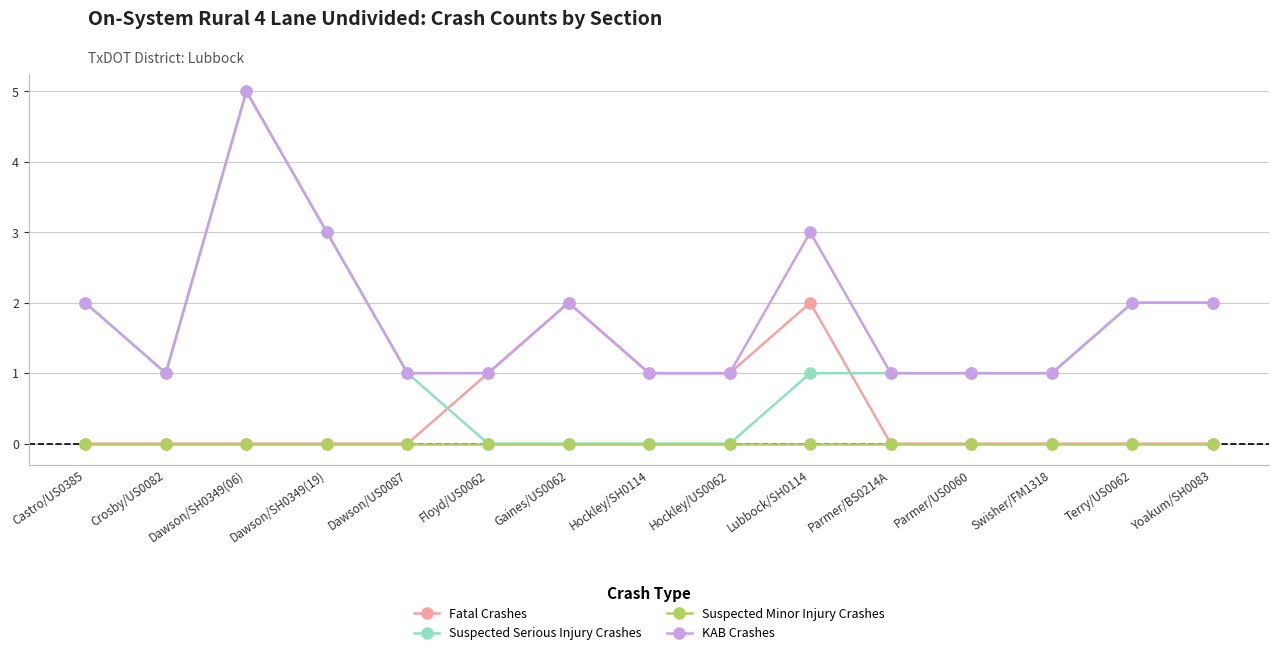

Count the number of categories in the chart.

15